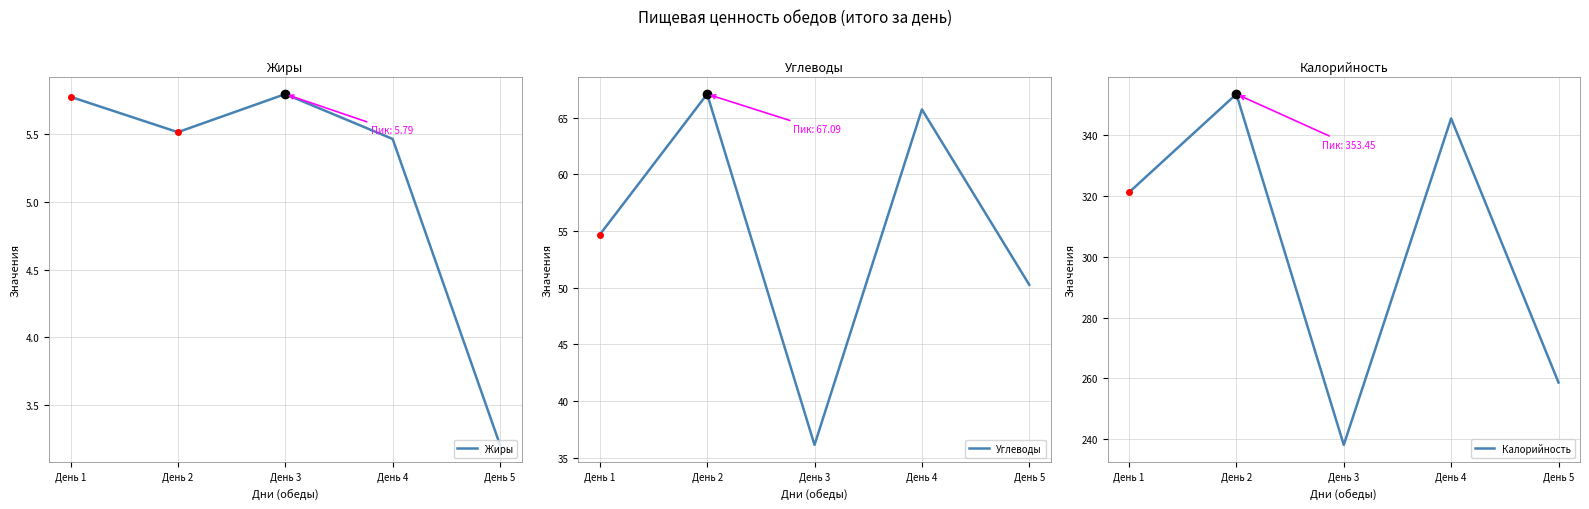

In Калорийность, how many points are higher than both neighbors (excluding endpoints)?

2